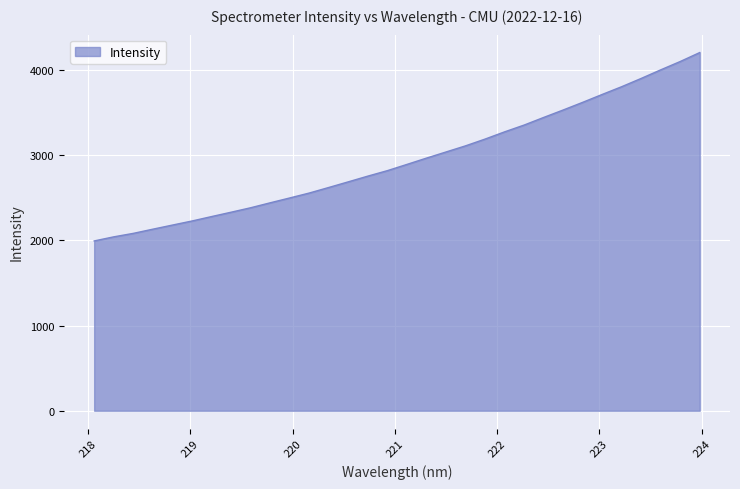

How many lines are shown in the chart?

1